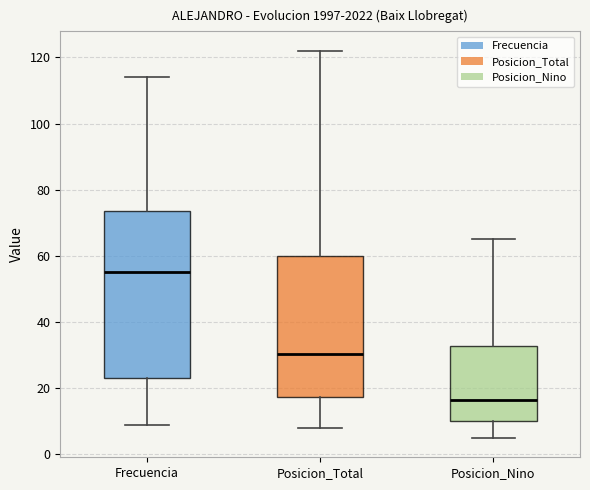

Comparing the boxes themselves (not the whiskers), which one is the tallest?

Frecuencia